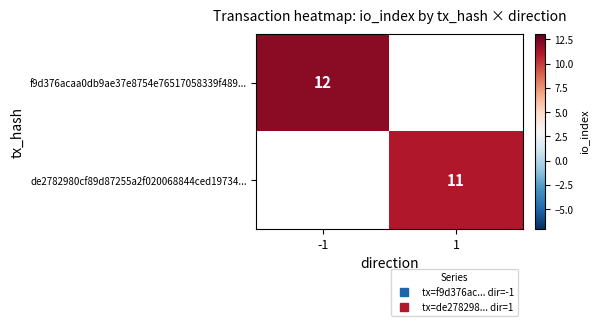

Read the de2782980cf89d87255a2f020068844ced19734... value at 1.

11.0